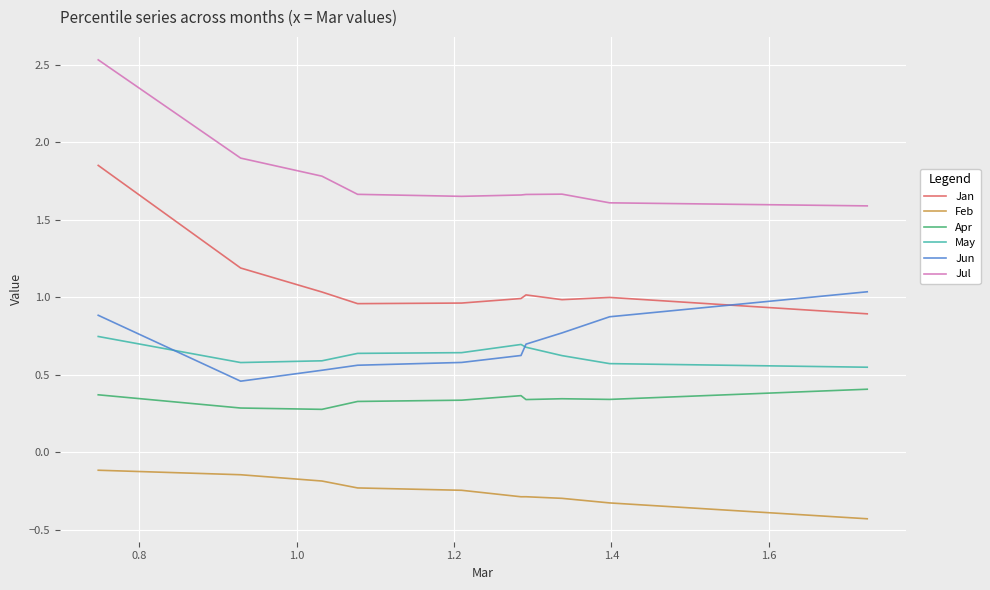

Rank the series by their maximum value, from highest to lowest.

Jul, Jan, Jun, May, Apr, Feb